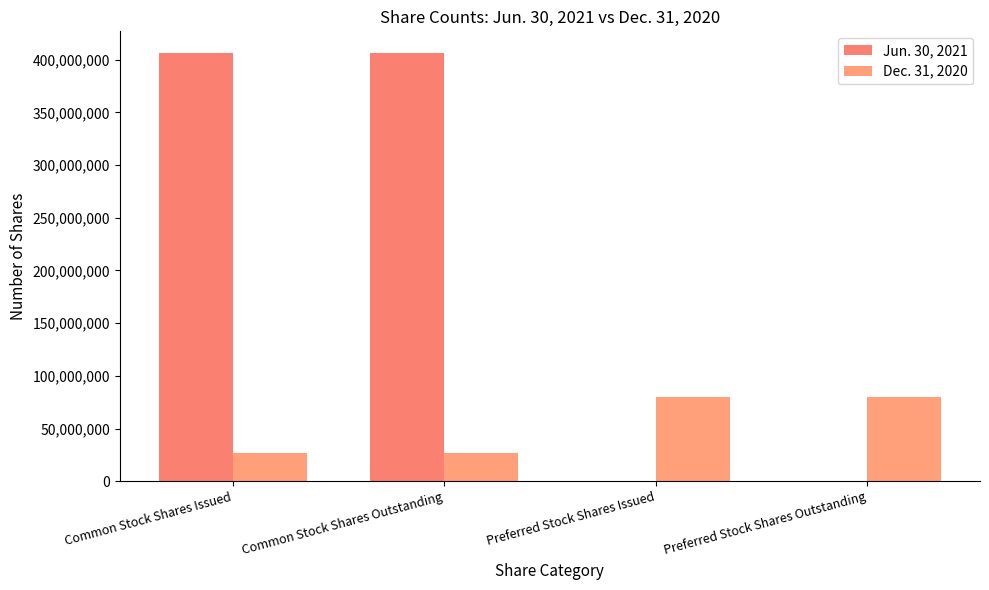

Is it true that Dec. 31, 2020 equals 80000000 at Preferred Stock Shares Outstanding?

True